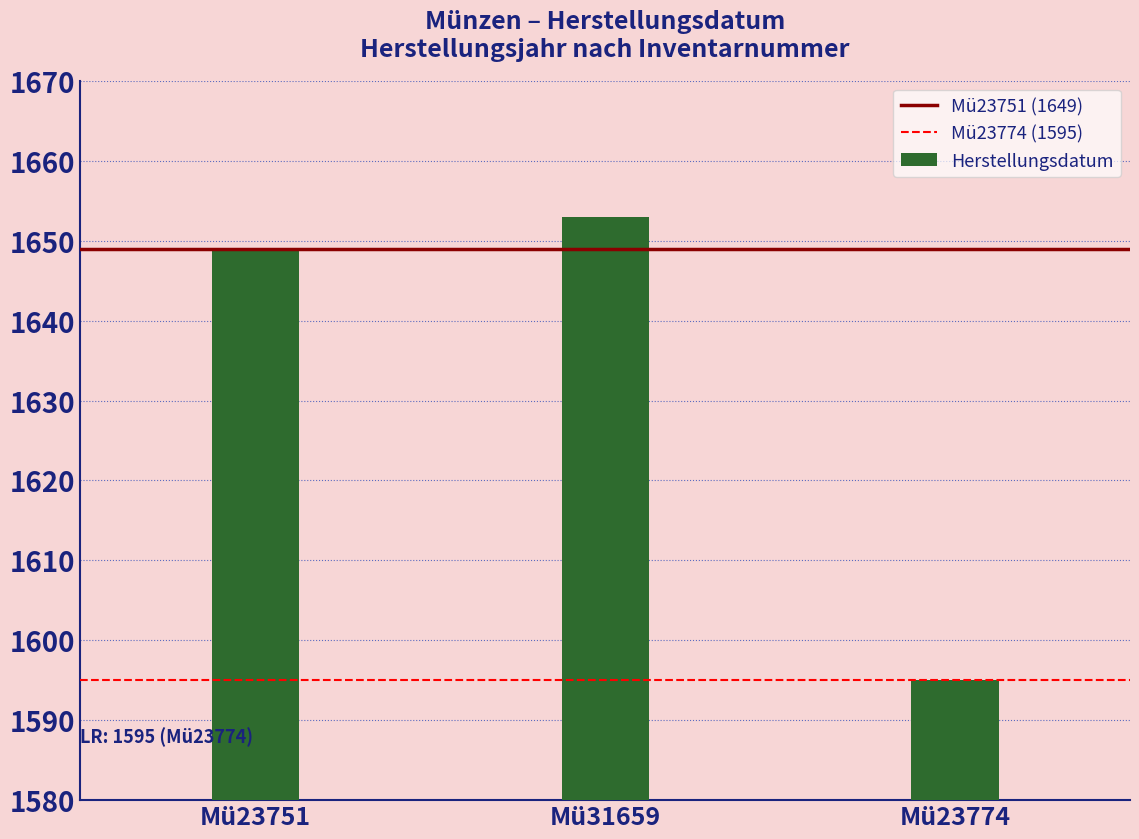

What is the label of the 2nd bar from the right?

Mü31659